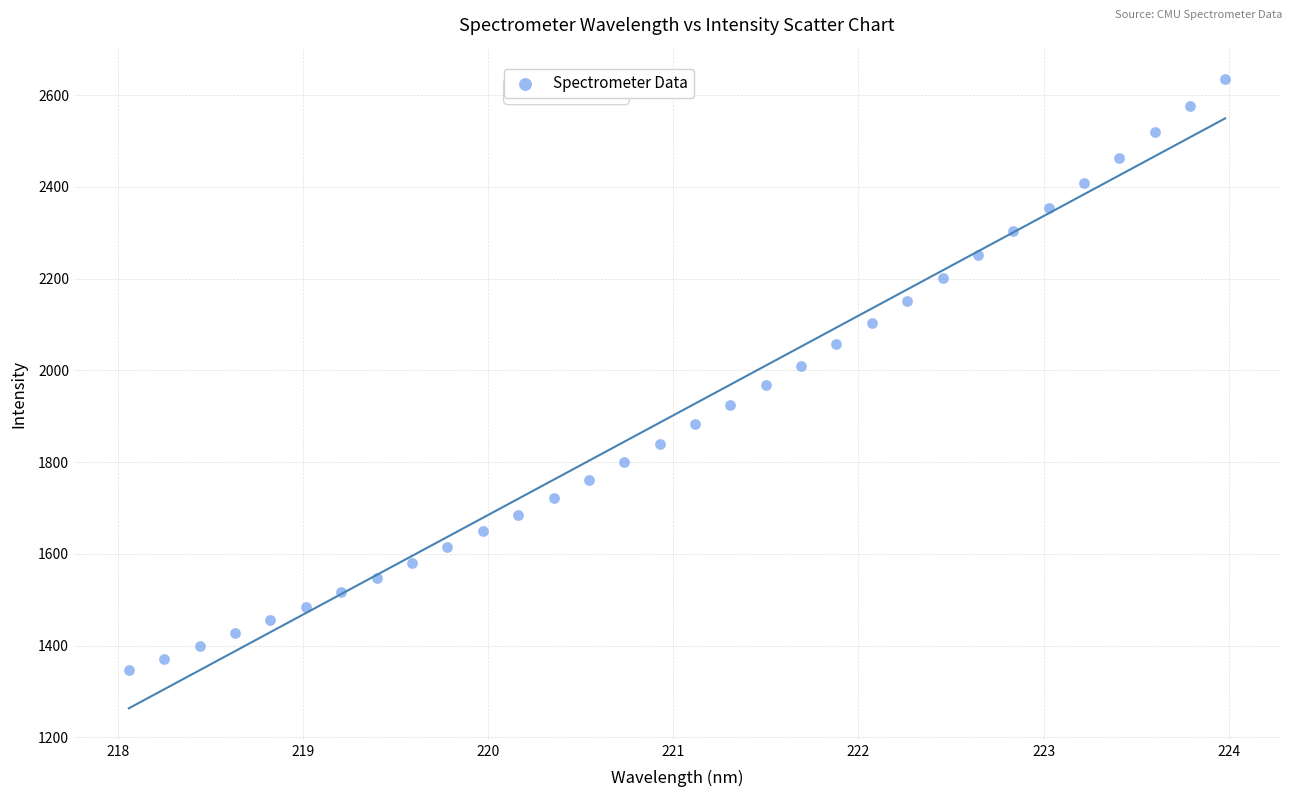

What is the range of Y values (max minus min)?

1288.3